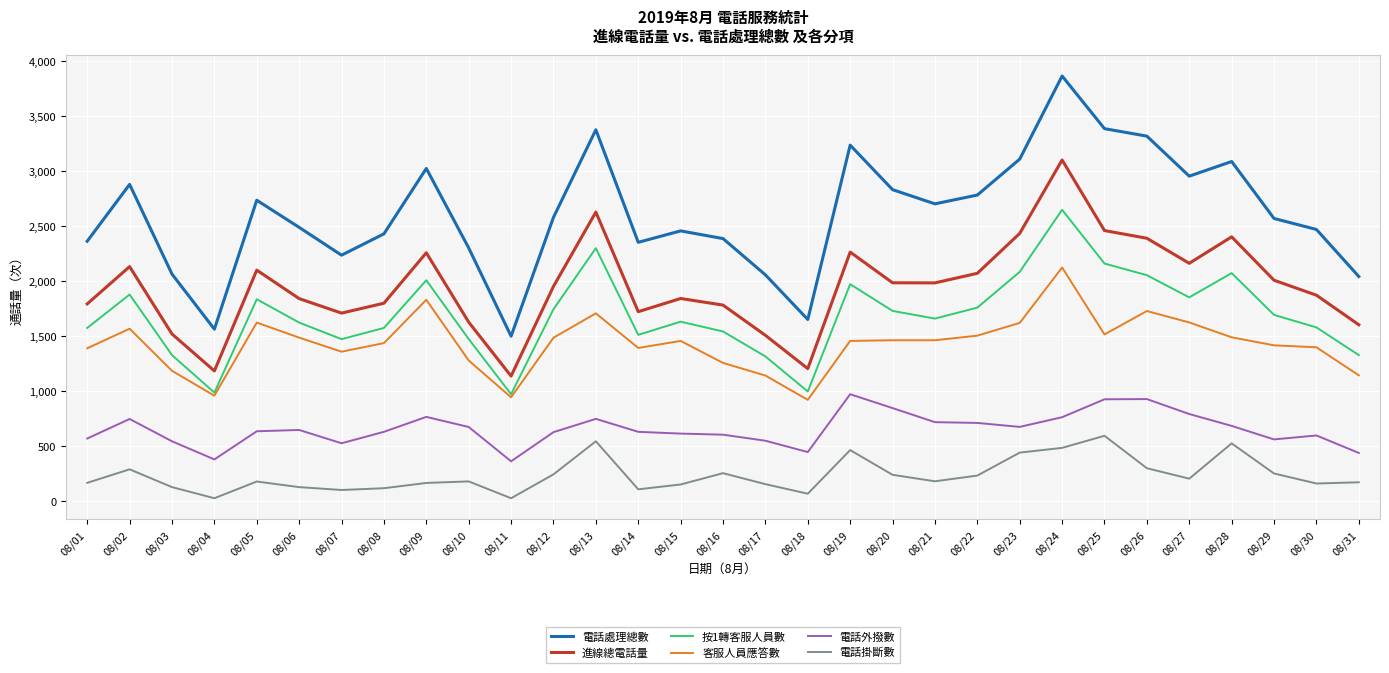

How many interior local peaks does the 進線總電話量 series have?

8